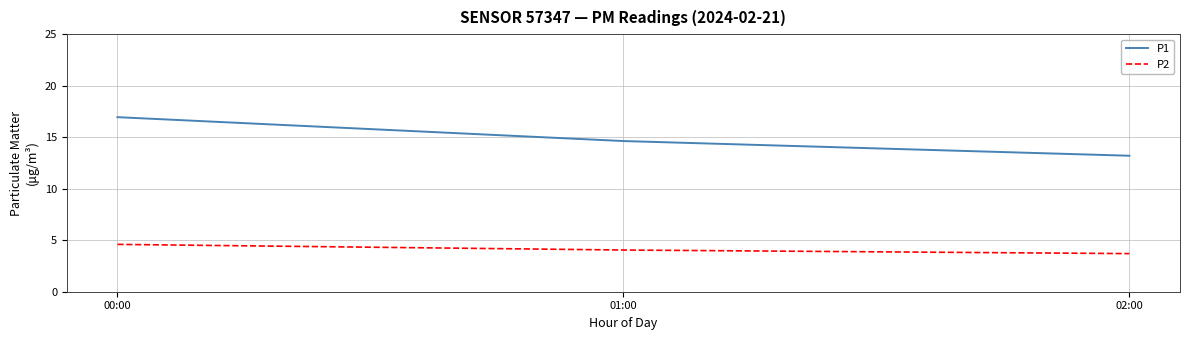

Does the chart display data point markers on the line(s)?

No